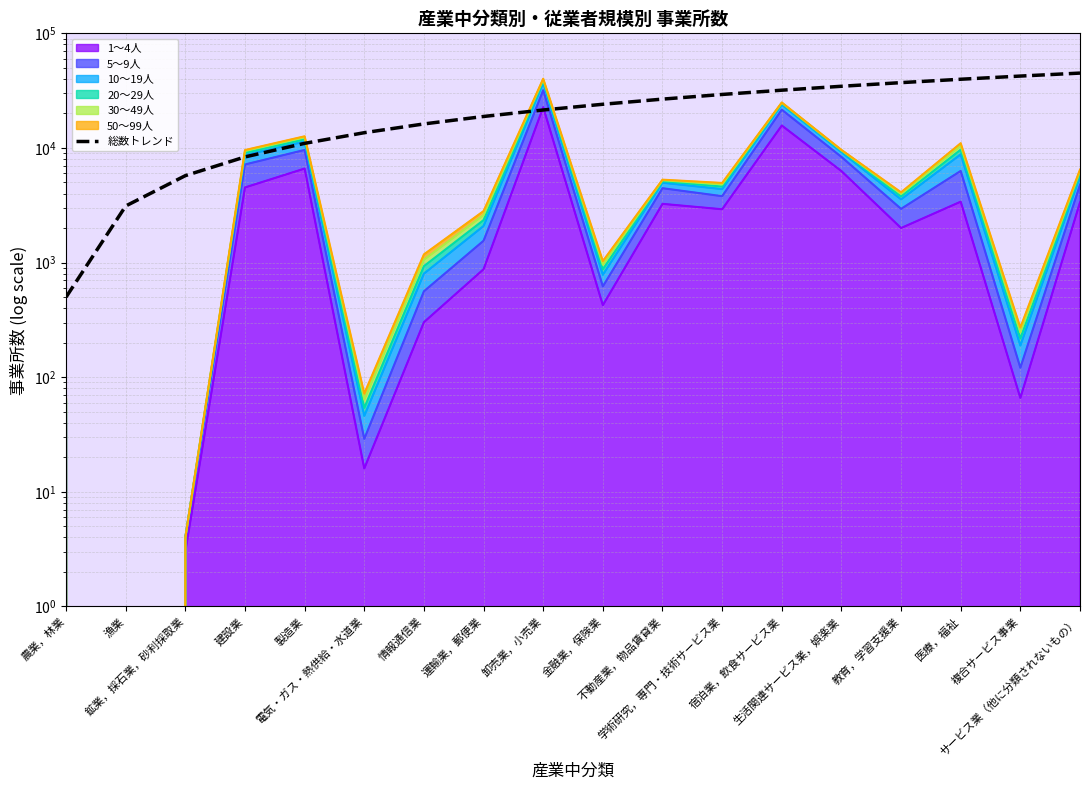

Reading right to left, extract all data points from this chart.

サービス業（他に分類されないもの）=45000.0	複合サービス事業=42382.4	医療，福祉=39764.7	教育，学習支援業=37147.1	生活関連サービス業，娯楽業=34529.4	宿泊業，飲食サービス業=31911.8	学術研究，専門・技術サービス業=29294.1	不動産業，物品賃貸業=26676.5	金融業，保険業=24058.8	卸売業，小売業=21441.2	運輸業，郵便業=18823.5	情報通信業=16205.9	電気・ガス・熱供給・水道業=13588.2	製造業=10970.6	建設業=8352.9	鉱業，採石業，砂利採取業=5735.3	漁業=3117.6	農業，林業=500.0